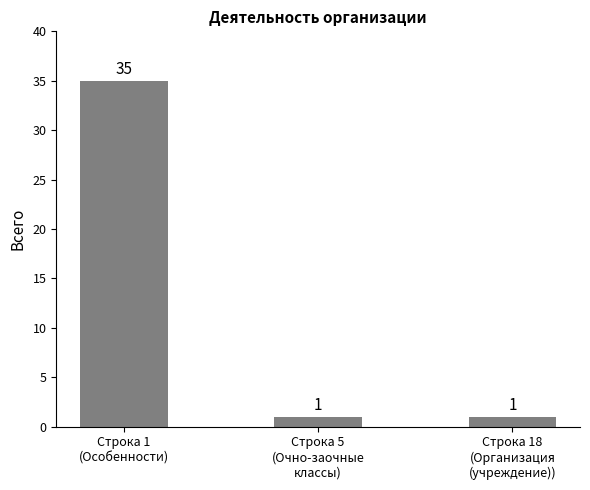

What is the sum of all values?

37